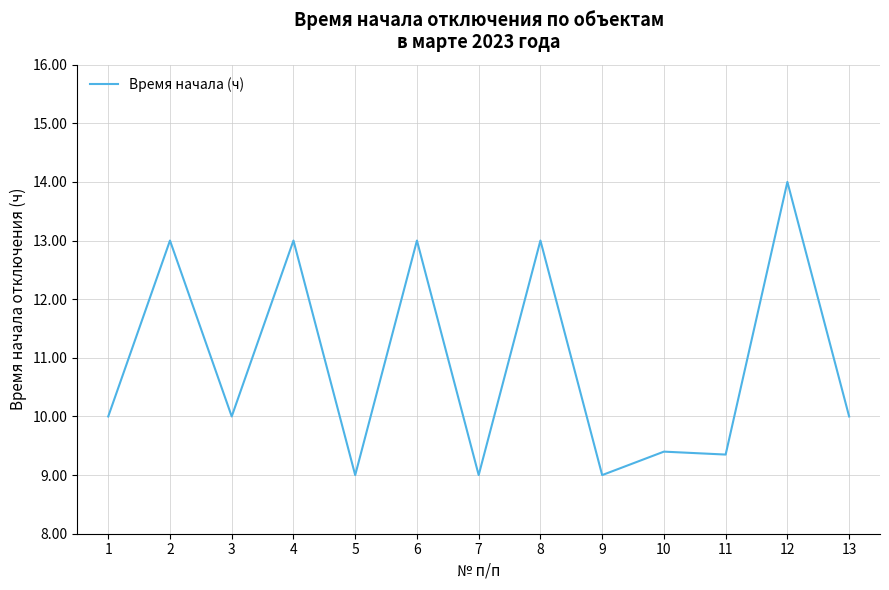

True or false: the data has more than 1 interior local peaks.

True